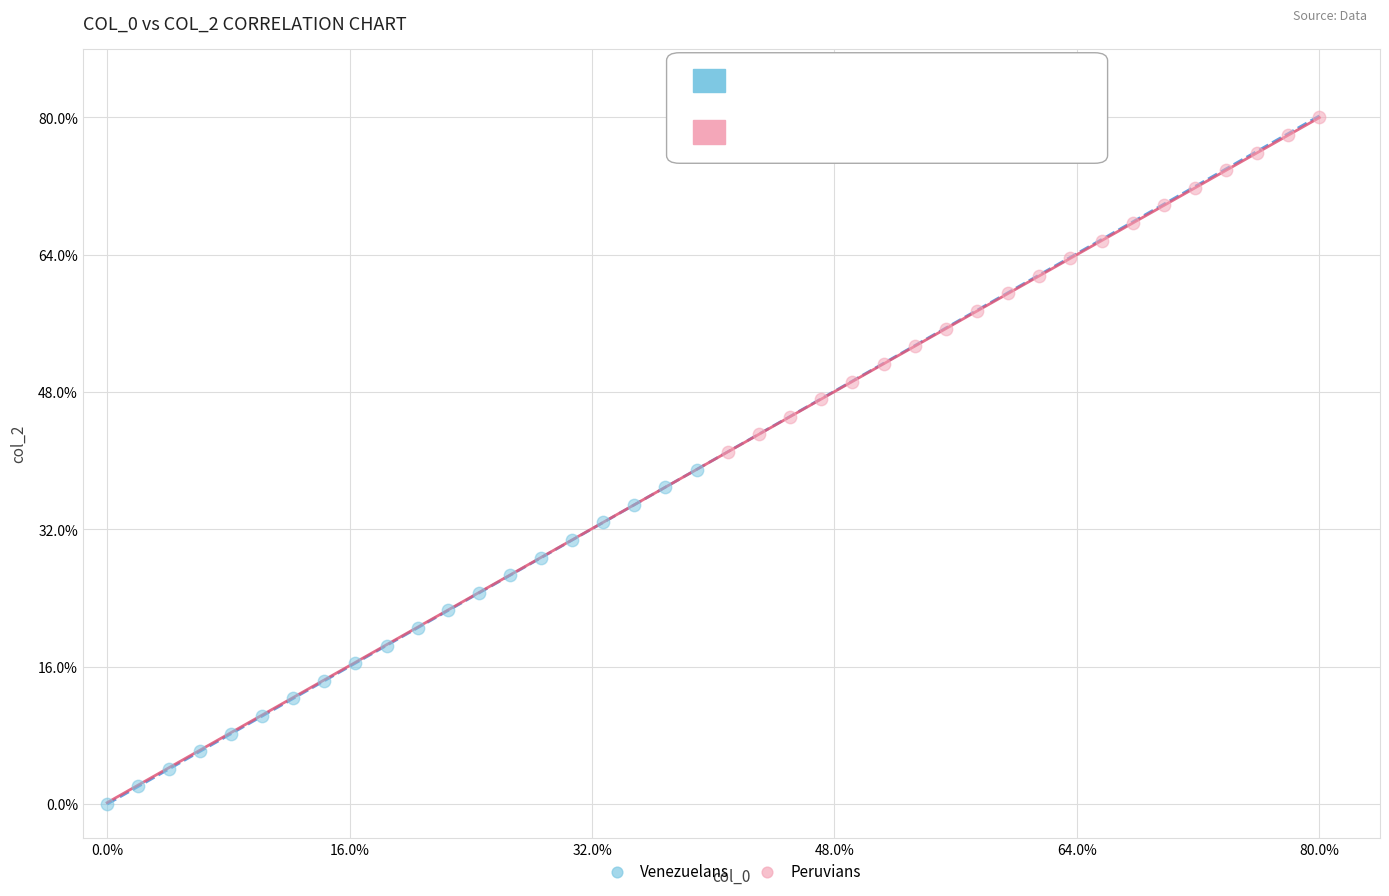

What are all the series names shown in the legend?

Venezuelans, Peruvians